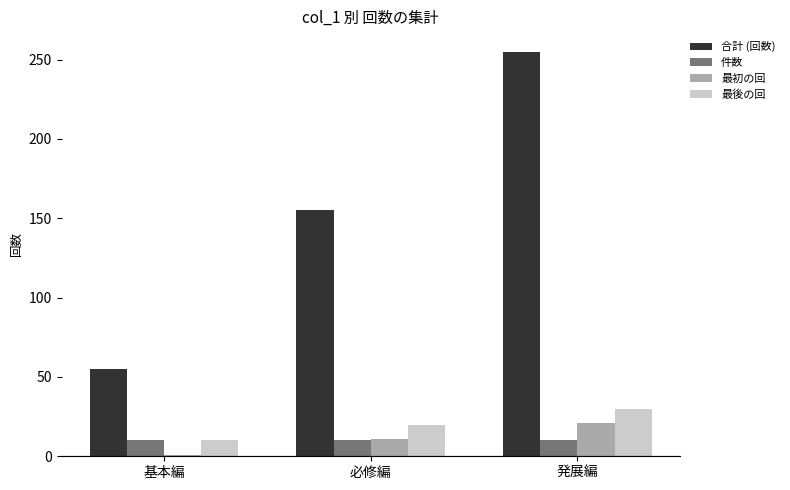

What is the difference between the 合計 (回数) values at 発展編 and 必修編?

100